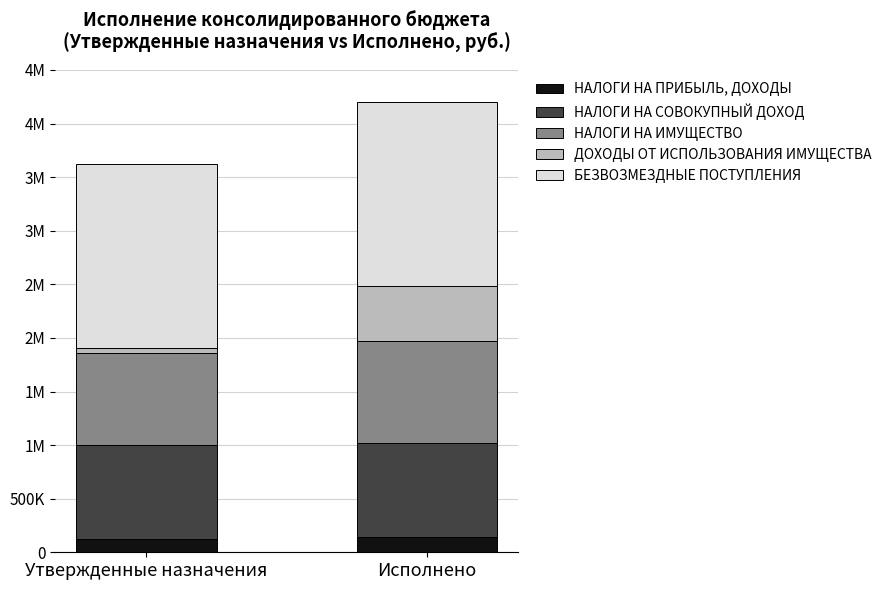

List the series in order of their peak value, lowest first.

НАЛОГИ НА ПРИБЫЛЬ, ДОХОДЫ, ДОХОДЫ ОТ ИСПОЛЬЗОВАНИЯ ИМУЩЕСТВА, НАЛОГИ НА СОВОКУПНЫЙ ДОХОД, НАЛОГИ НА ИМУЩЕСТВО, БЕЗВОЗМЕЗДНЫЕ ПОСТУПЛЕНИЯ